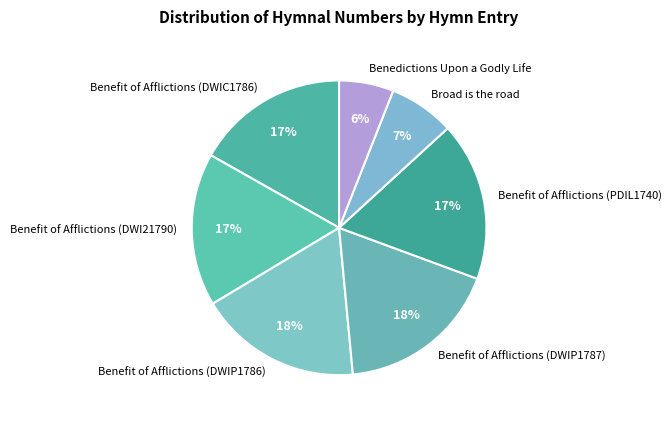

Is it true that Broad is the road is 7% of the pie?

True